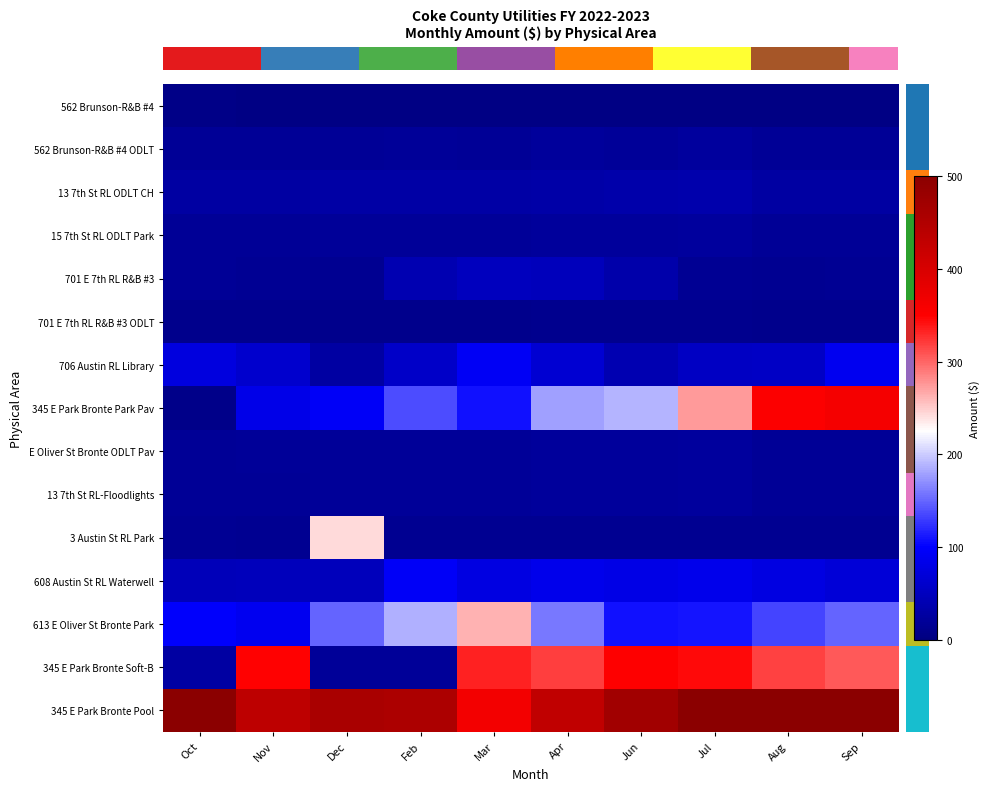

At which category is the sum across all series the highest?

Sep